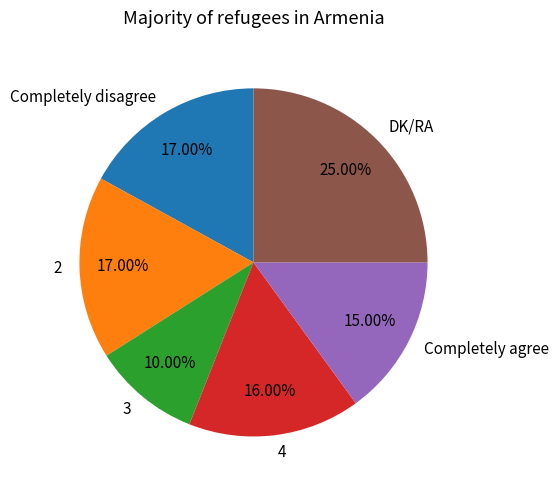

Is DK/RA the majority of the pie?

No